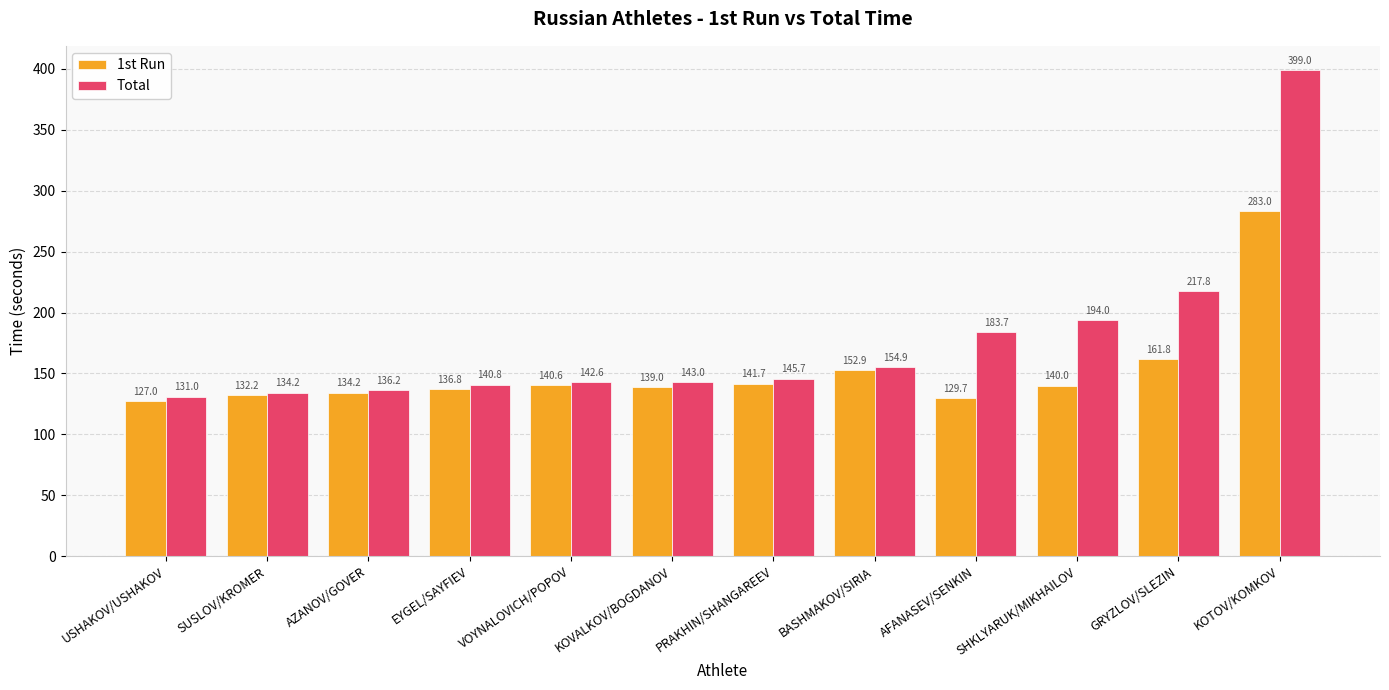

List the series in order of their peak value, highest first.

Total, 1st Run